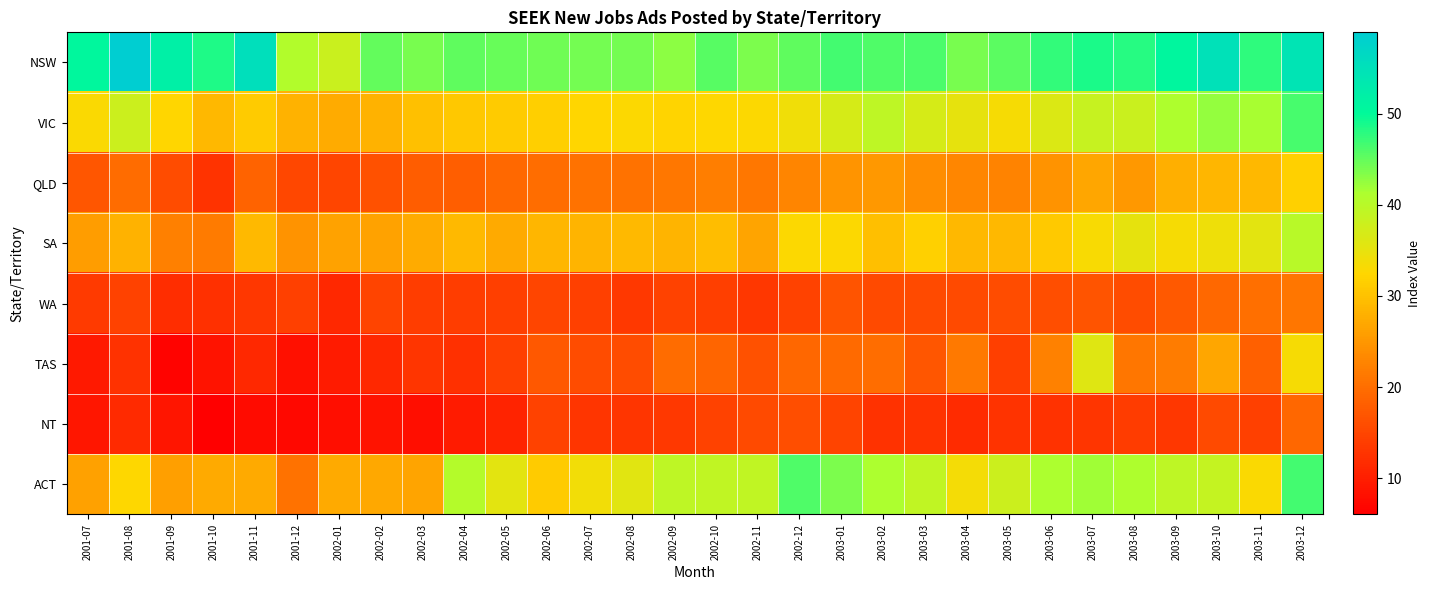

What is the difference between the highest and lowest values at 2003-11?

33.3